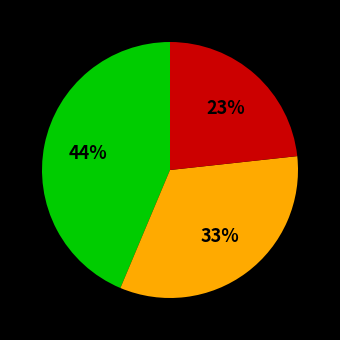

Is there any slice that represents more than half of the pie?

No